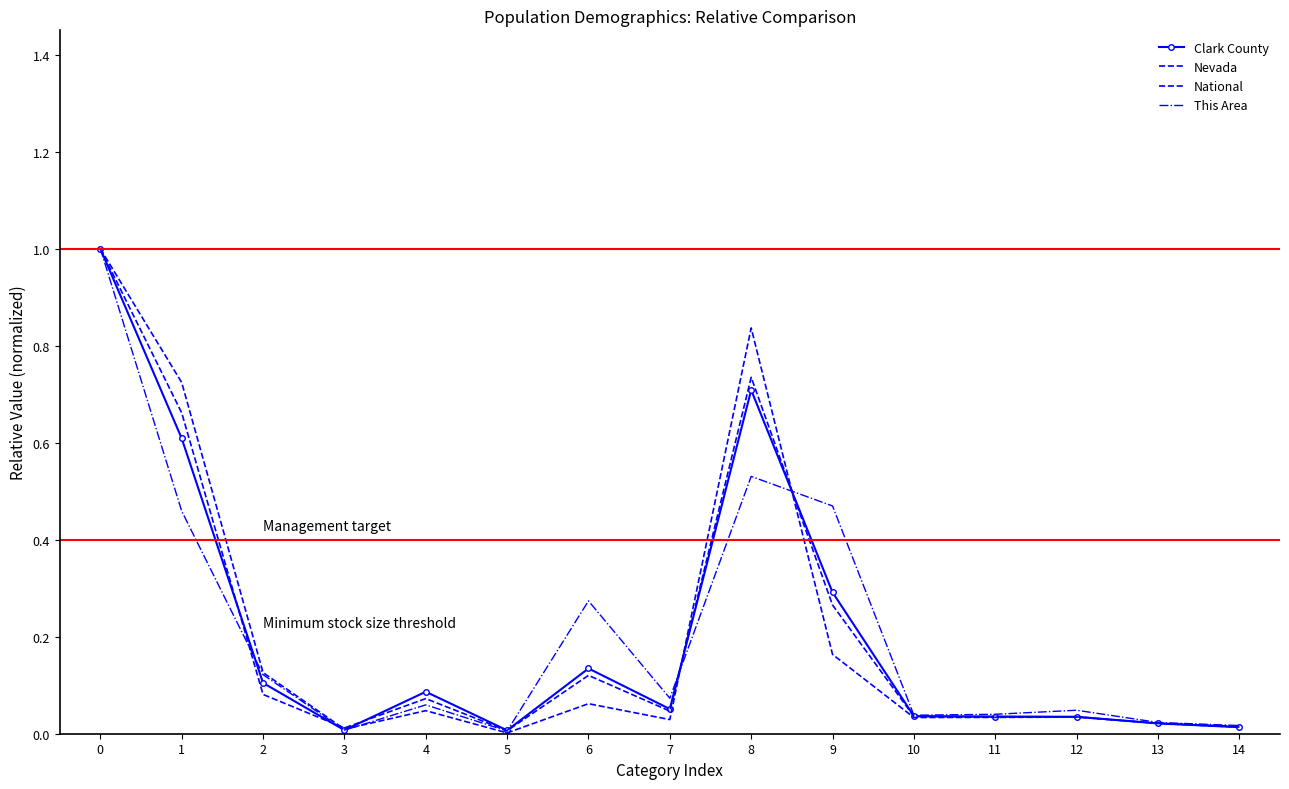

Reading right to left, list all the values displayed in this chart.

Clark County: 14=0.0	13=0.0	12=0.0	11=0.0	10=0.0	9=0.3	8=0.7	7=0.1	6=0.1	5=0.0	4=0.1	3=0.0	2=0.1	1=0.6	0=1.0
Nevada: 14=0.0	13=0.0	12=0.0	11=0.0	10=0.0	9=0.3	8=0.7	7=0.0	6=0.1	5=0.0	4=0.1	3=0.0	2=0.1	1=0.7	0=1.0
National: 14=0.0	13=0.0	12=0.0	11=0.0	10=0.0	9=0.2	8=0.8	7=0.0	6=0.1	5=0.0	4=0.0	3=0.0	2=0.1	1=0.7	0=1.0
This Area: 14=0.0	13=0.0	12=0.0	11=0.0	10=0.0	9=0.5	8=0.5	7=0.1	6=0.3	5=0.0	4=0.1	3=0.0	2=0.1	1=0.5	0=1.0